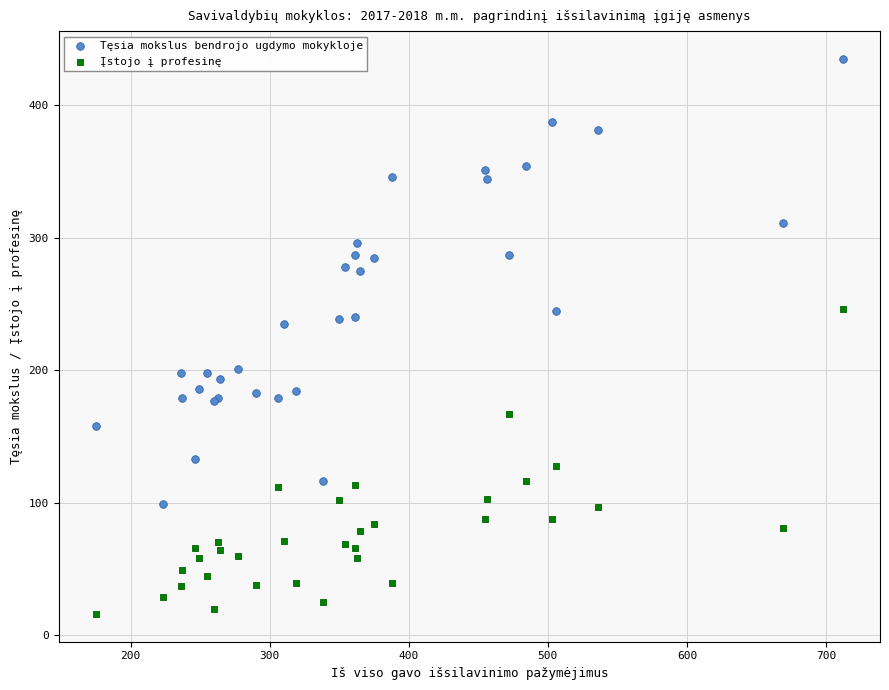

Which series reaches the maximum Y coordinate?

Tęsia mokslus bendrojo ugdymo mokykloje